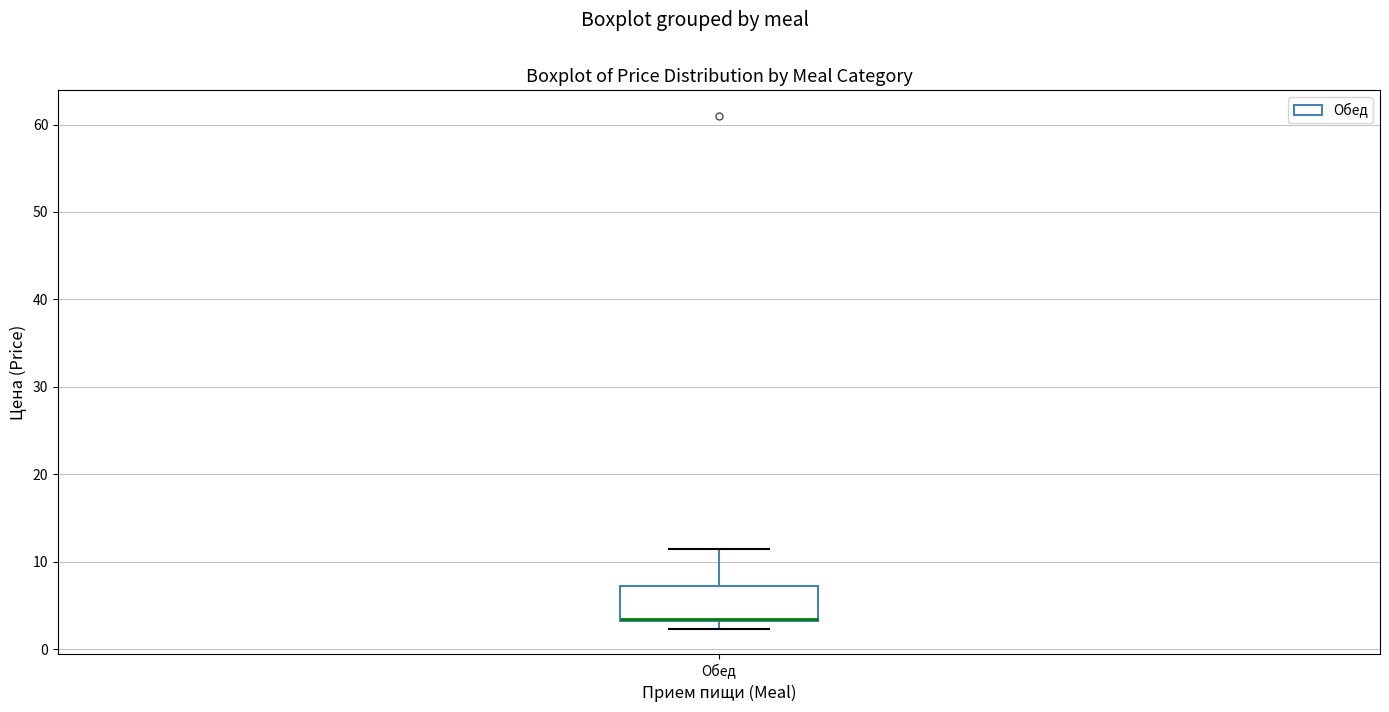

Where is the lower edge of the box for Обед on the y-axis? The values are not printed on the chart, so give them approximately, as read against the axis.

3